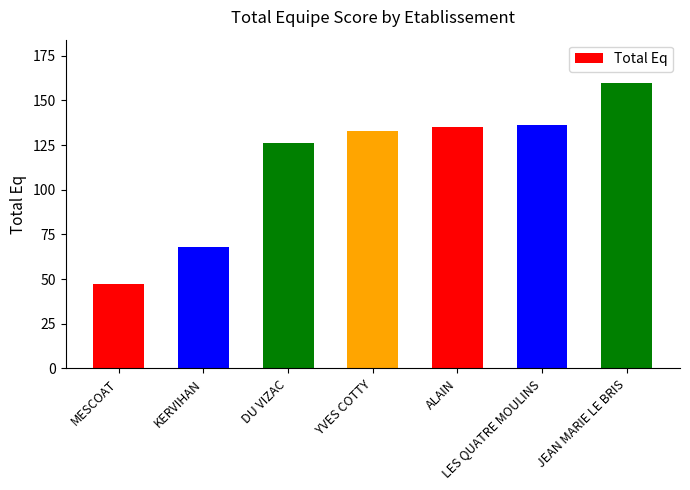

Reading left to right, what are all the values shown in this chart?

MESCOAT=47	KERVIHAN=68	DU VIZAC=126	YVES COTTY=133	ALAIN=135	LES QUATRE MOULINS=136	JEAN MARIE LE BRIS=160